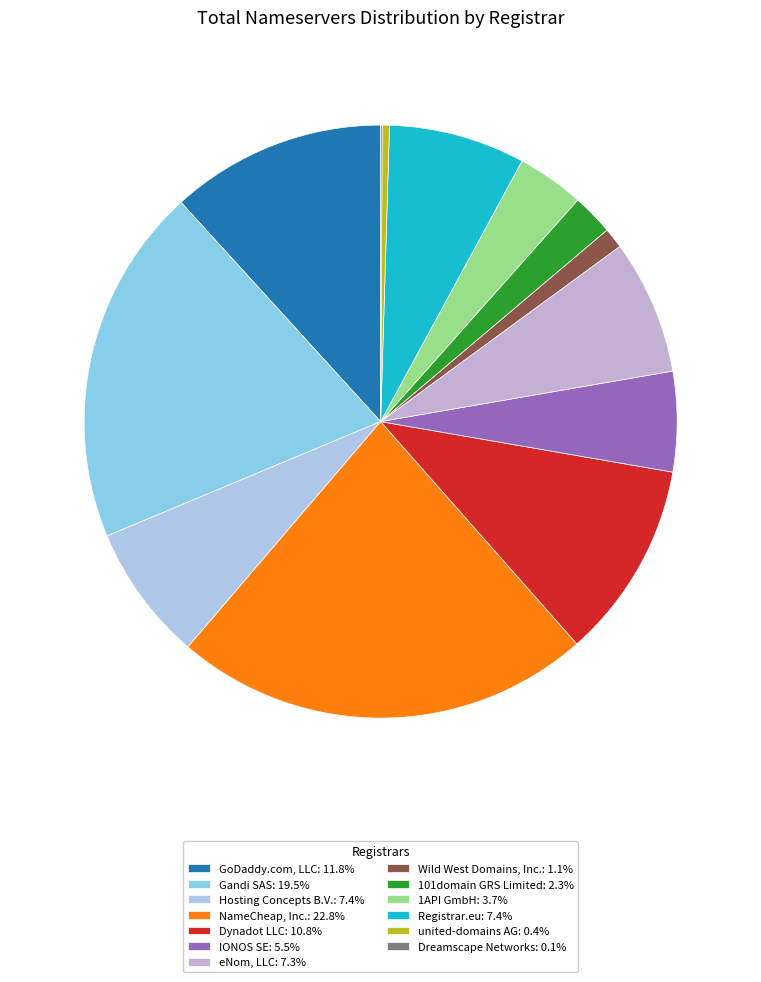

How much of the chart is everything except united-domains AG?

99.6%